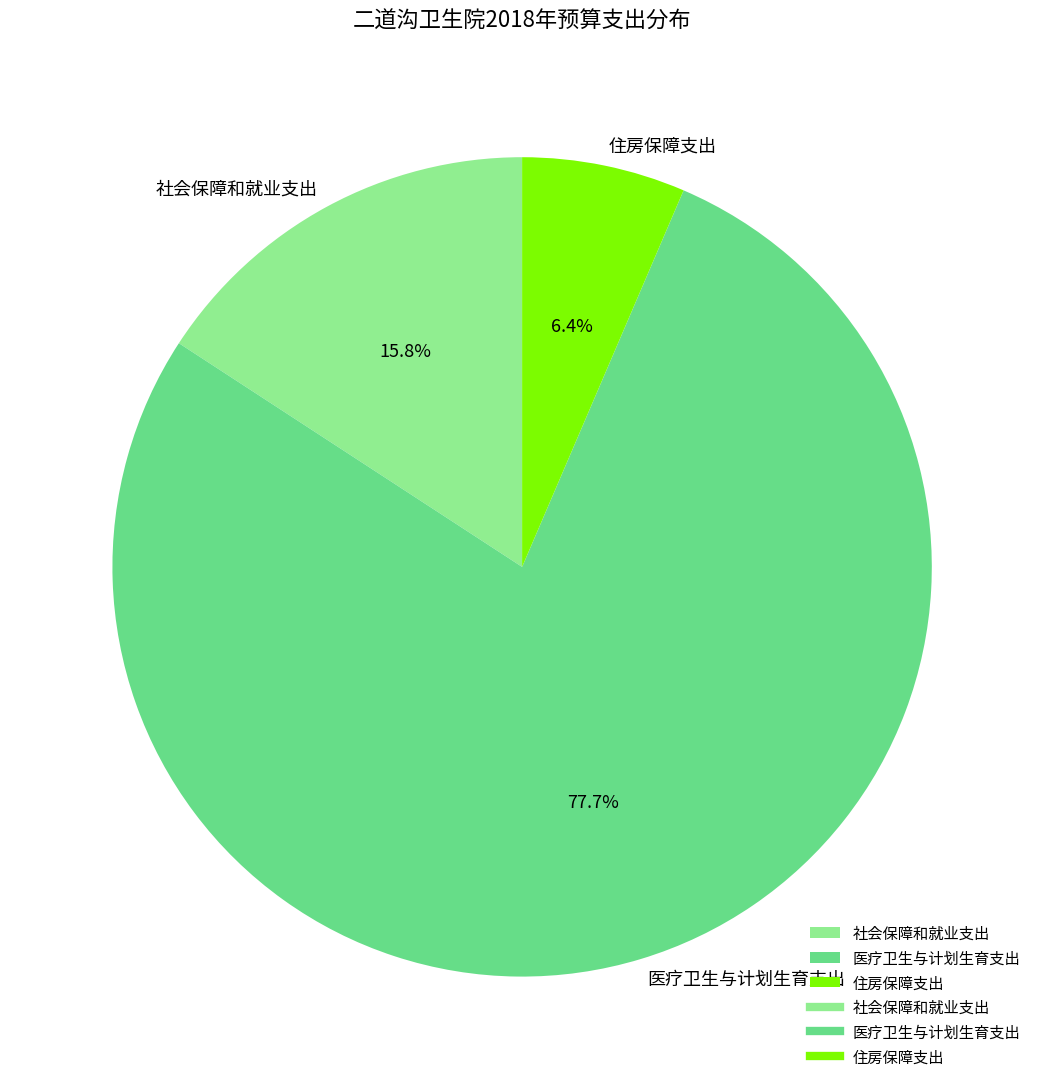

To the nearest percent, what is the difference between the 社会保障和就业支出 and 医疗卫生与计划生育支出 slice percentages?

62%